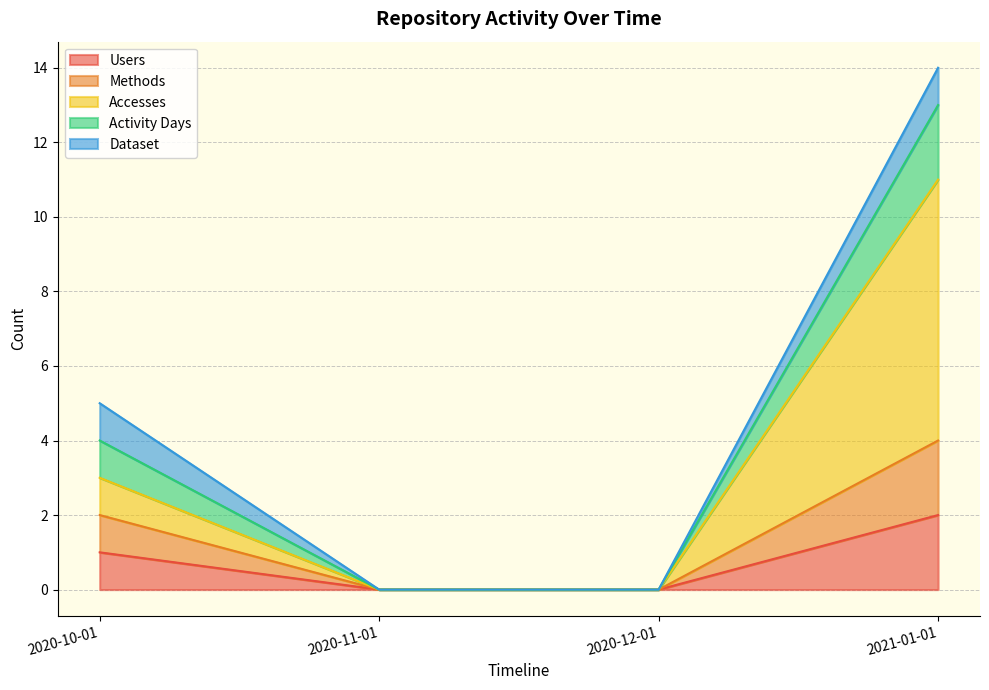

What is the label of the 4th point from the right?

2020-10-01